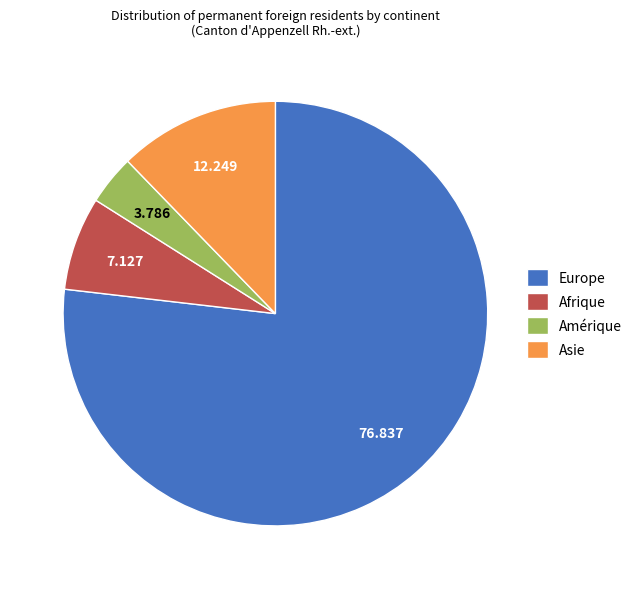

Do Amérique and Europe together represent more than half of the pie?

Yes